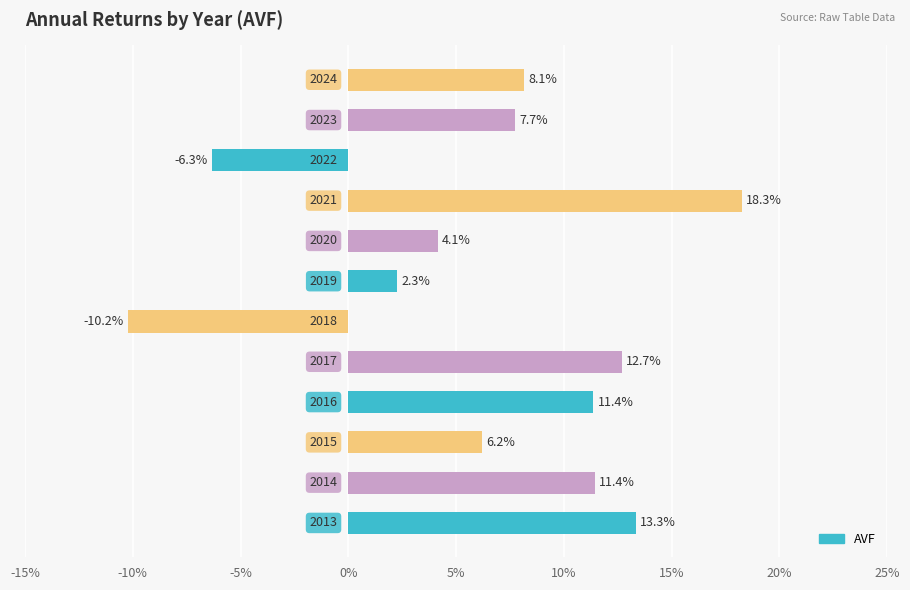

Does the chart contain stacked bars?

No